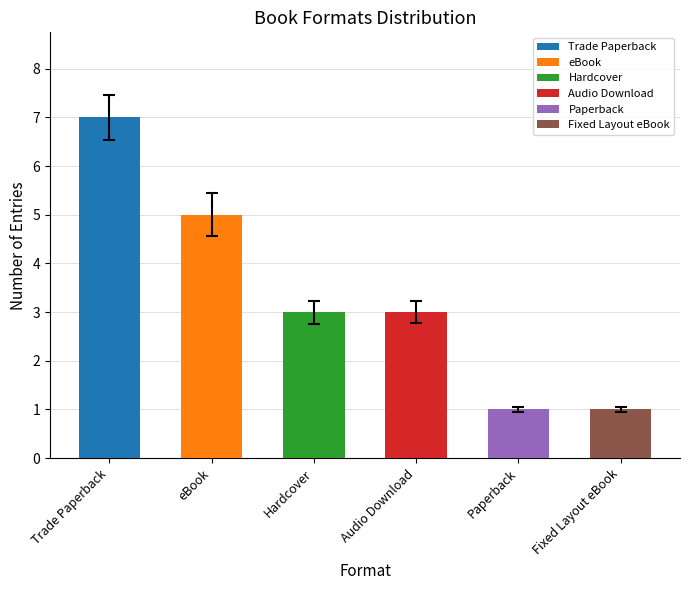

At which label does the data first exceed 2?

Trade Paperback